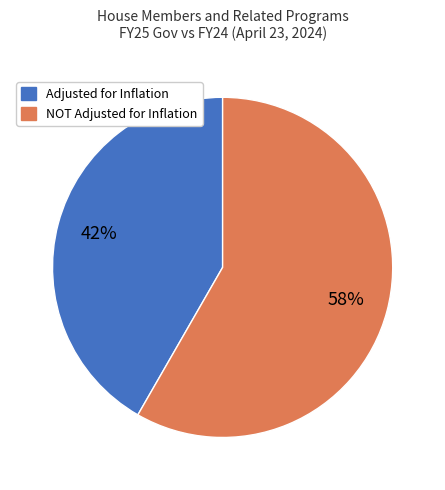

Does any single category account for the majority?

Yes